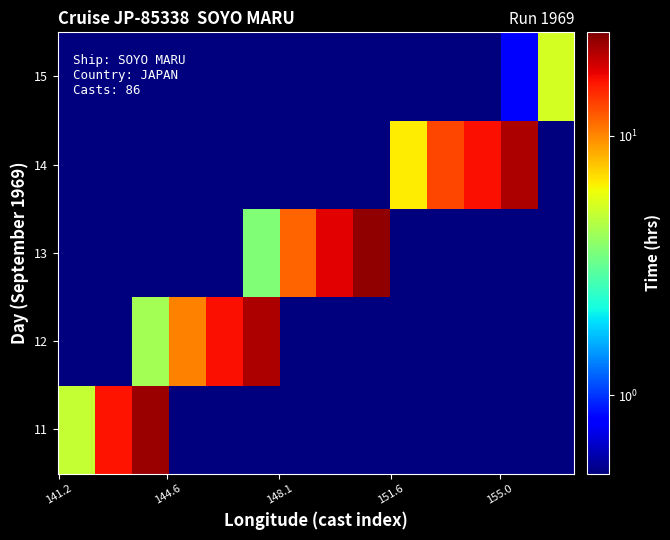

At how many categories does at least one series exceed 10?

11